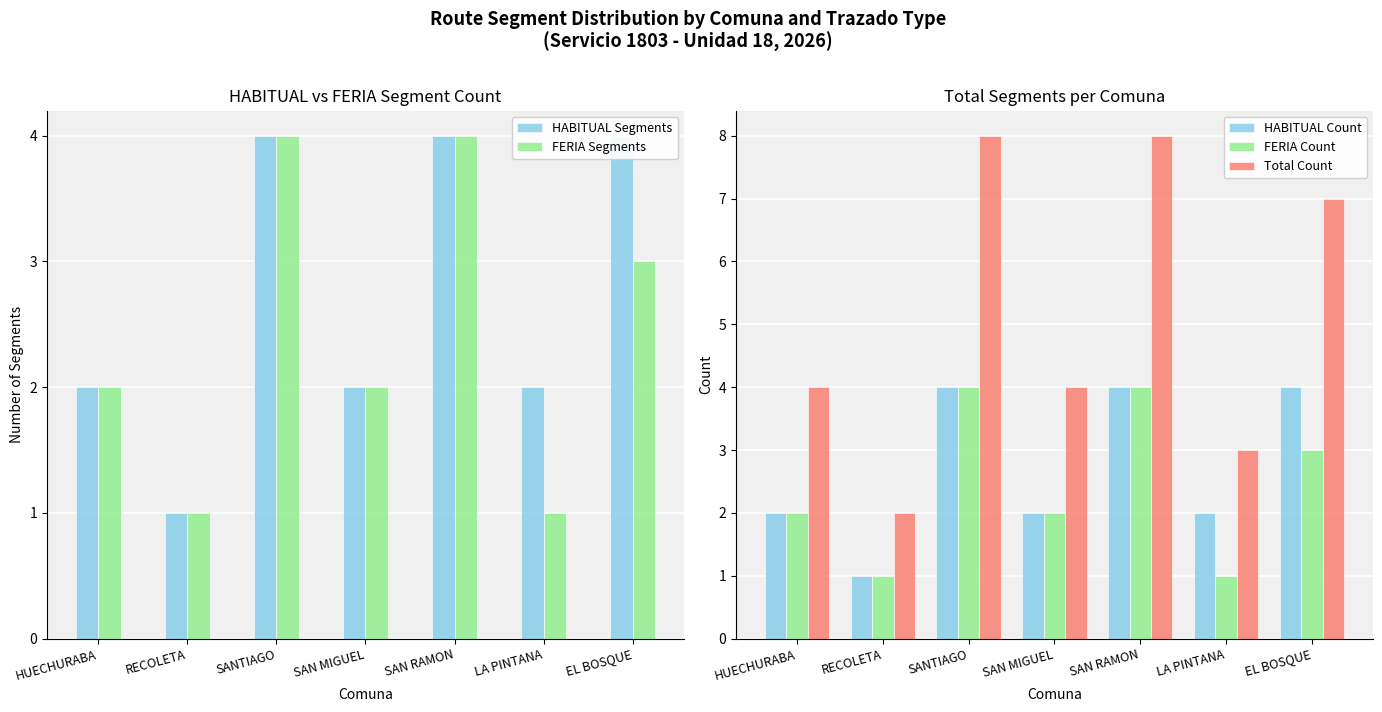

Which has a higher value, SANTIAGO or SAN RAMON?

SANTIAGO